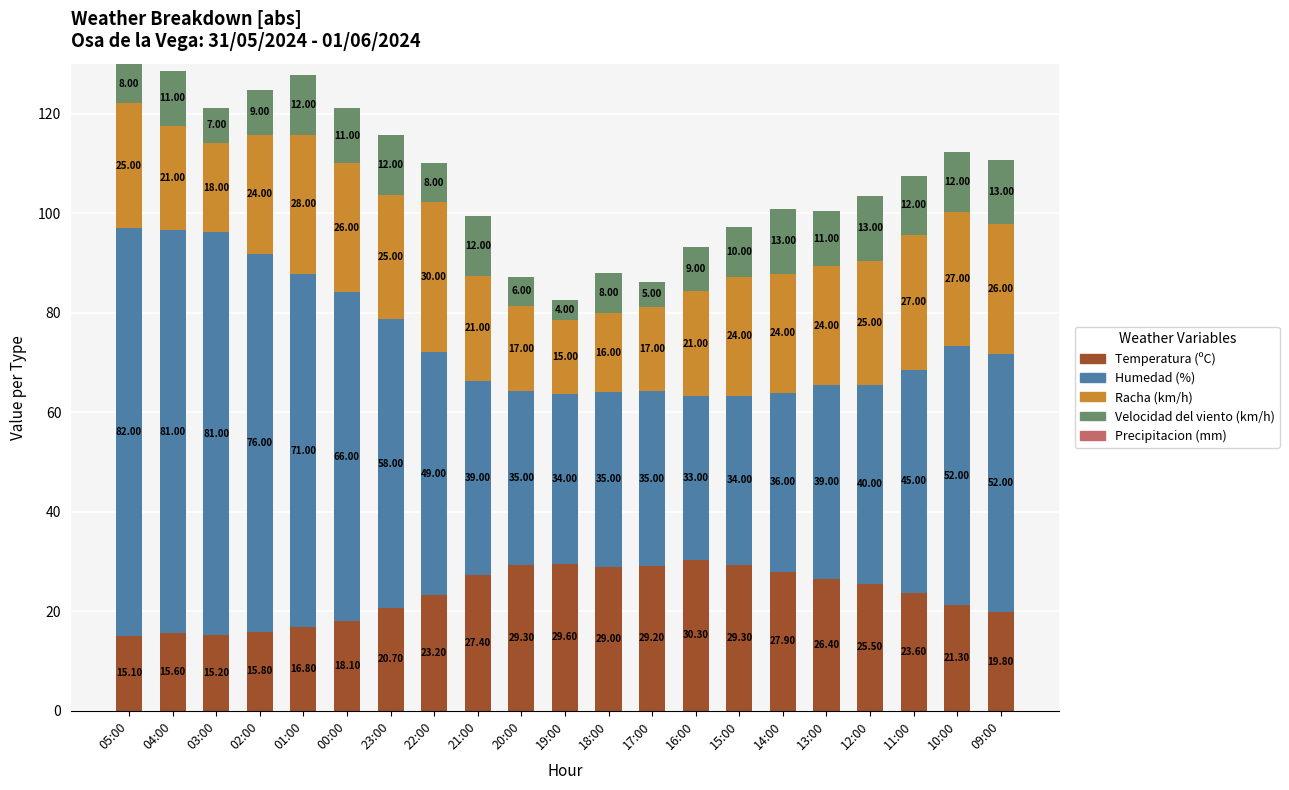

What is the difference between the maximum and minimum values in the Temperatura (ºC) series?

15.2